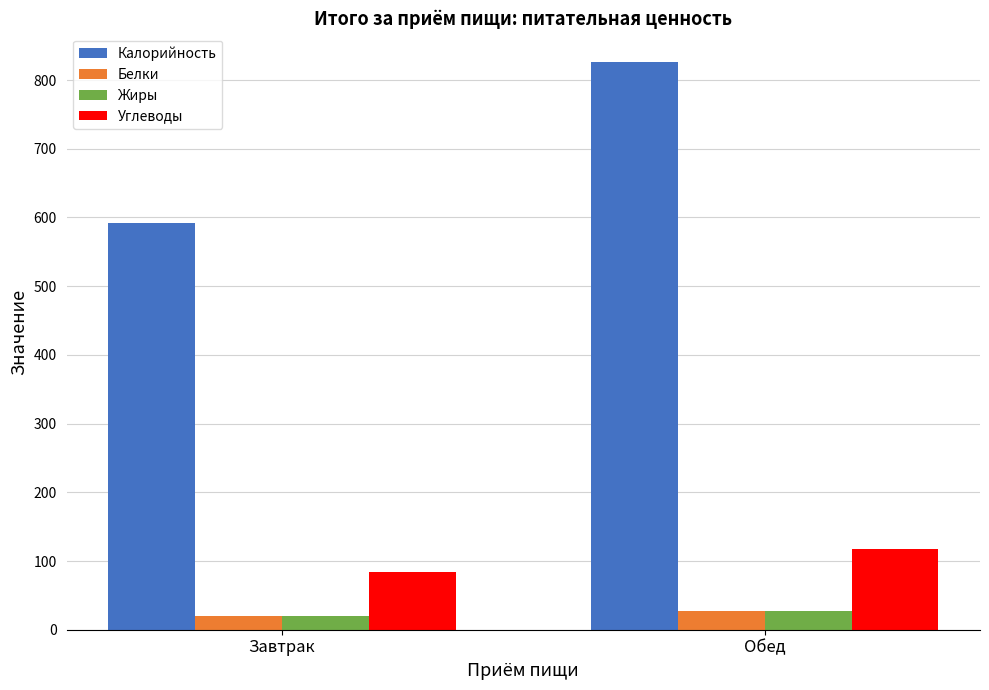

How many distinct data groups are displayed?

4